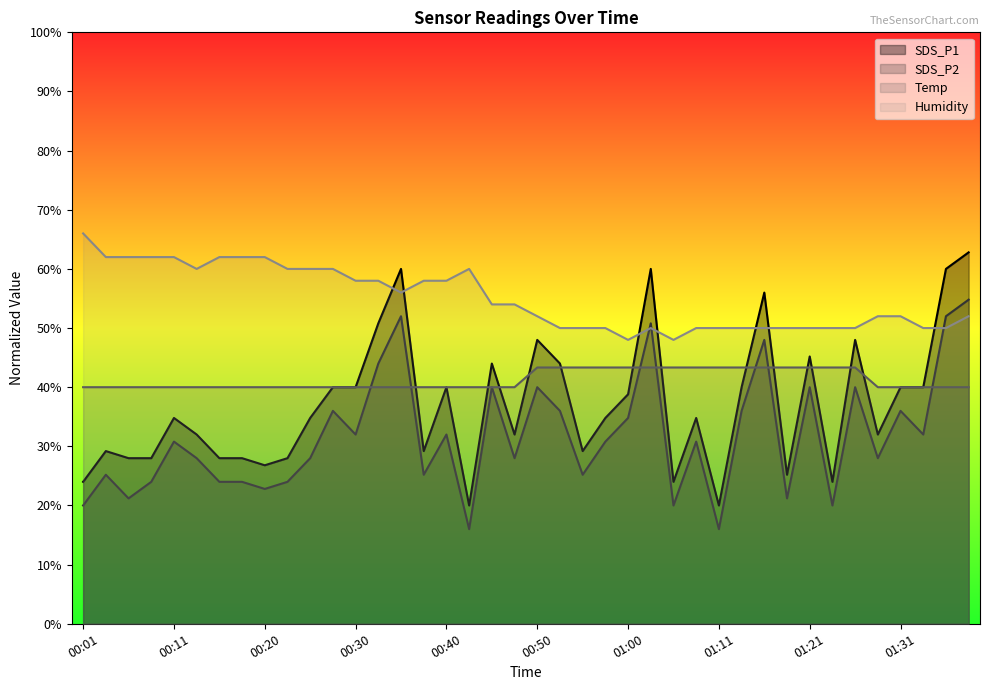

What is the average value of the SDS_P1 series?

37.1